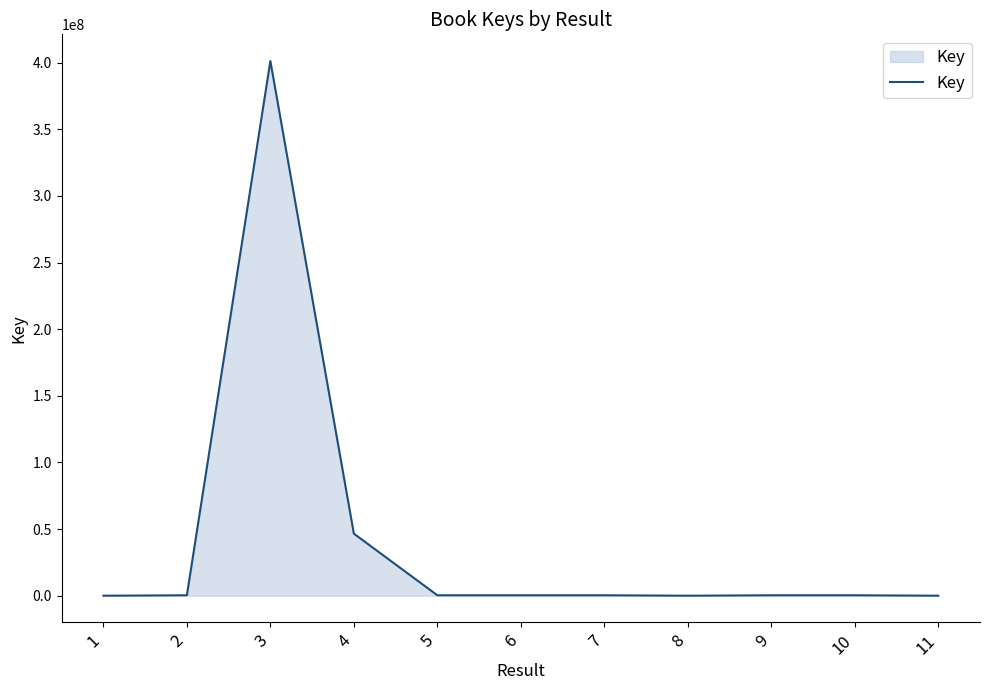

Count the number of data series in this chart.

1